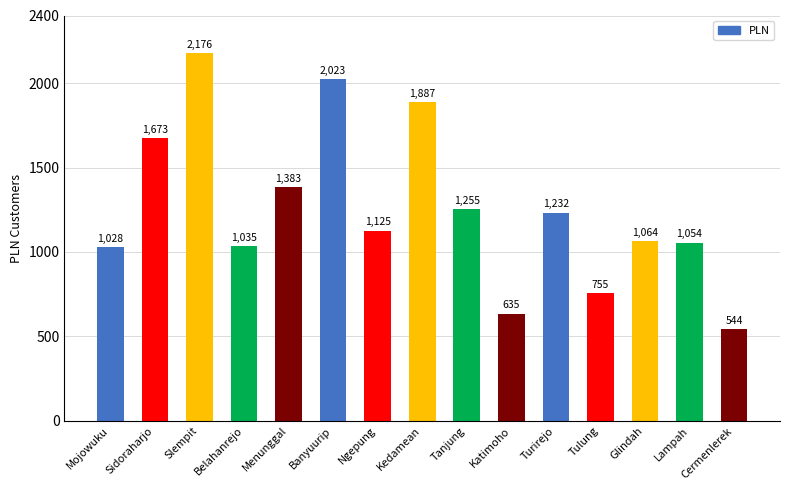

List the labels in order of value, smallest first.

Cermenlerek, Katimoho, Tulung, Mojowuku, Belahanrejo, Lampah, Glindah, Ngepung, Turirejo, Tanjung, Menunggal, Sidoraharjo, Kedamean, Banyuurip, Slempit